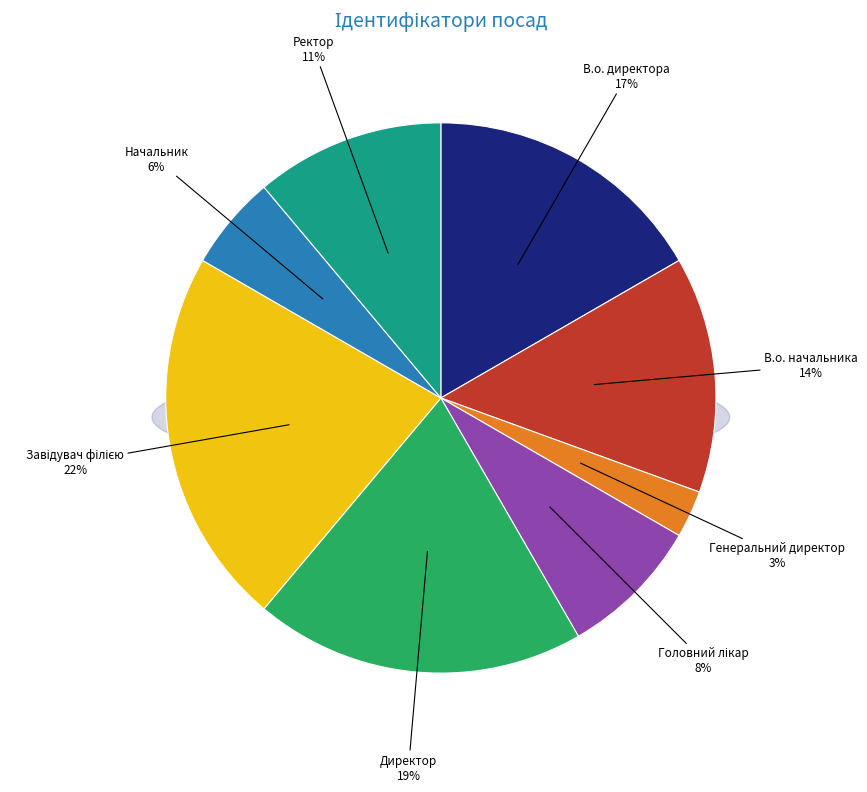

Do В.о. начальника and Начальник together represent more than half of the pie?

No